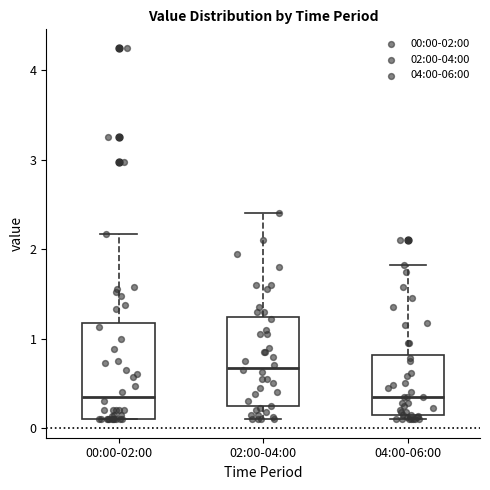

Which box has the highest median line?

02:00-04:00